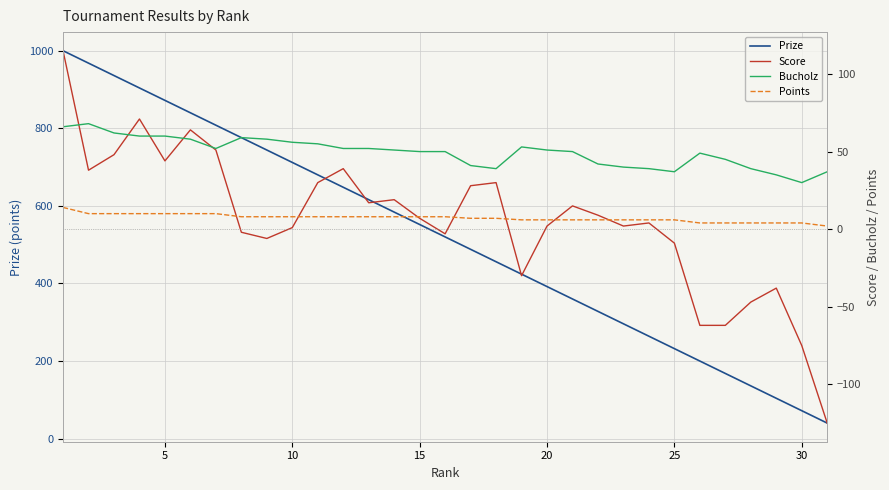

What are all the series names shown in the legend?

Prize, Score, Bucholz, Points